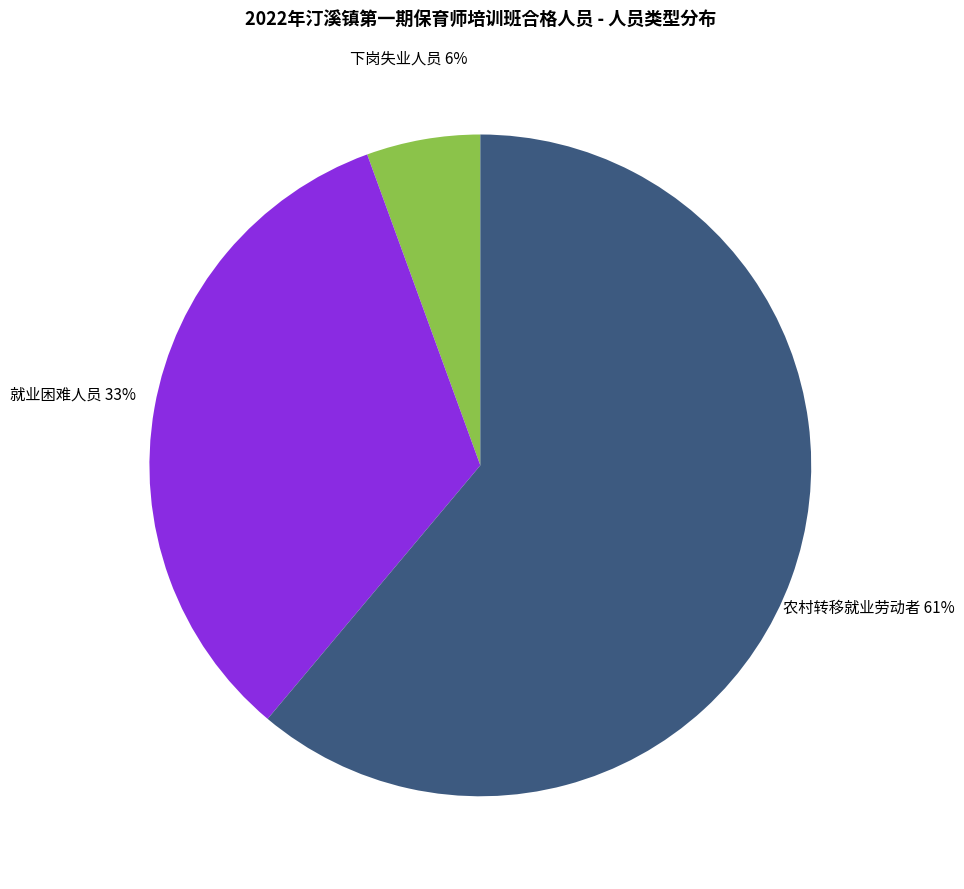

Does any single category account for the majority?

Yes